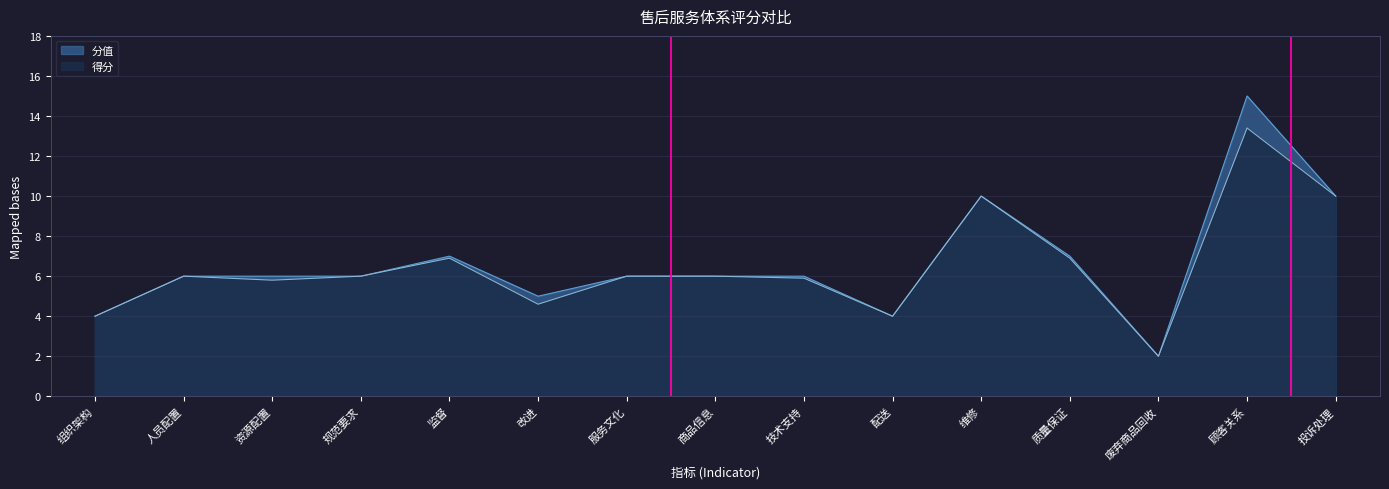

Rank the series by their average value, from lowest to highest.

得分, 分值